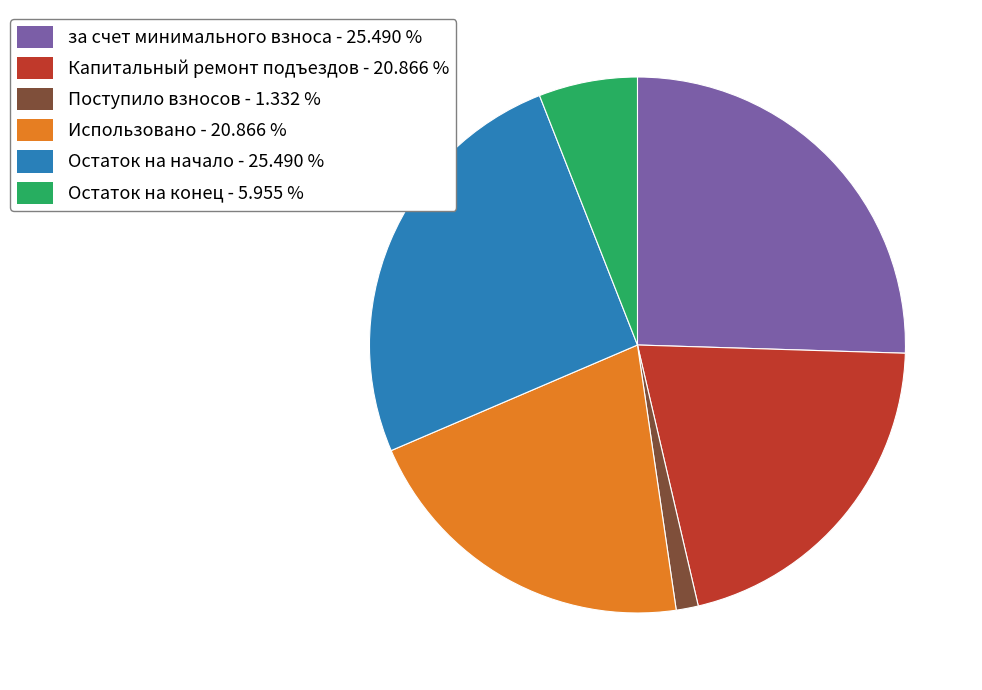

Do Капитальный ремонт подъездов - 20.866 % and за счет минимального взноса - 25.490 % together represent more than half of the pie?

No